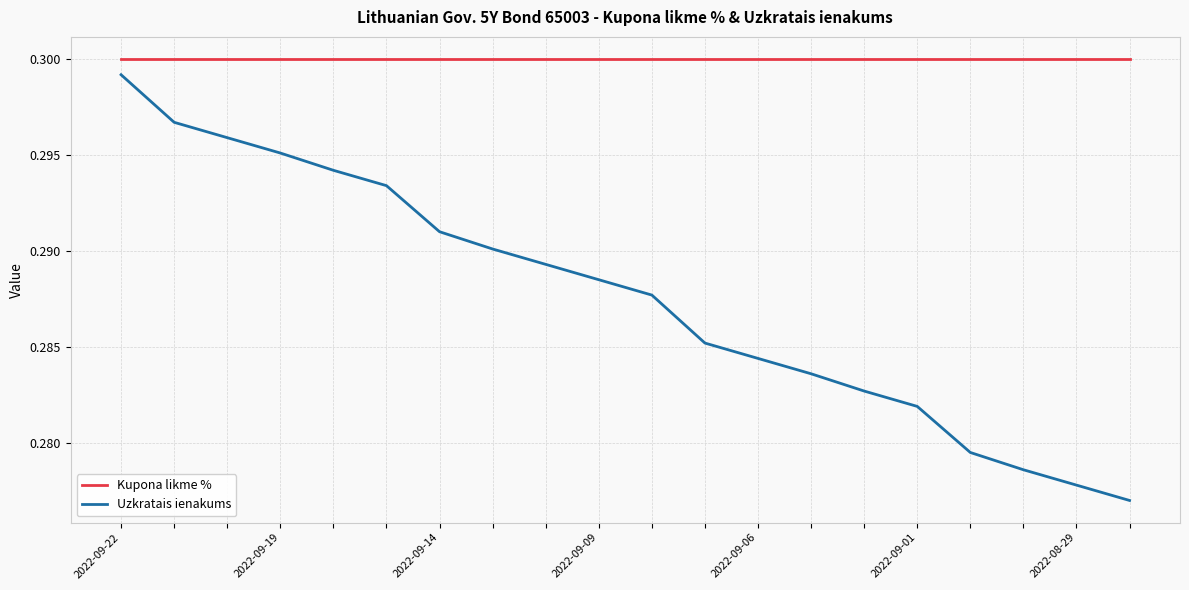

Does the chart have visible grid lines?

Yes